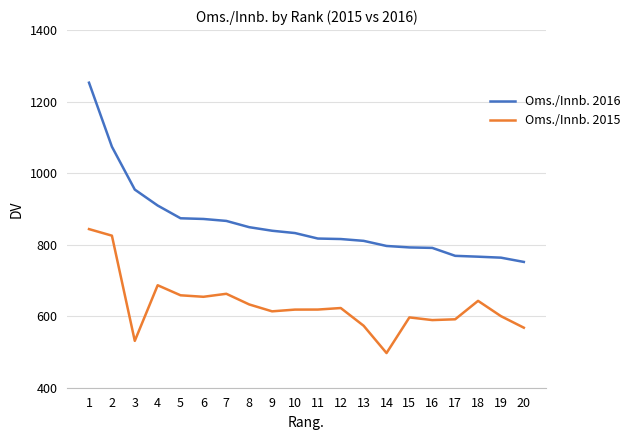

The value of Oms./Innb. 2016 at 16 is 1141.4. True or false?

False